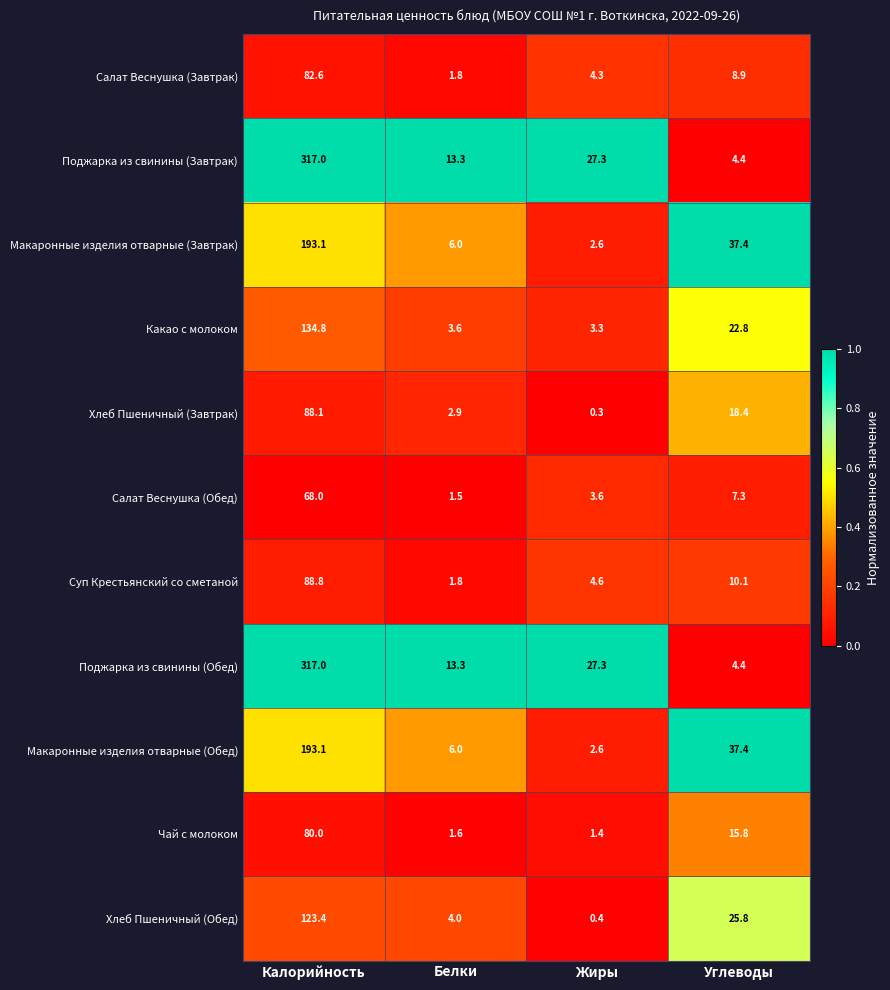

Where is Суп Крестьянский со сметаной nearest to the value 45?

Углеводы